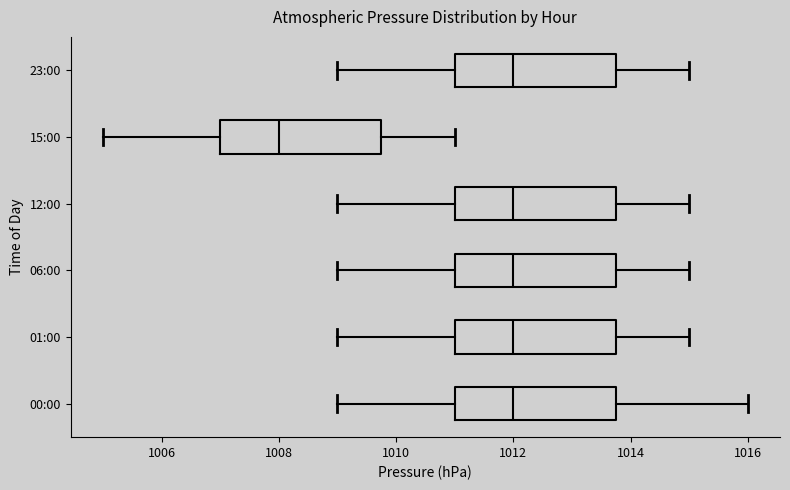

Where is the right edge of the box for 23:00 on the x-axis? The values are not printed on the chart, so give them approximately, as read against the axis.

1013.8